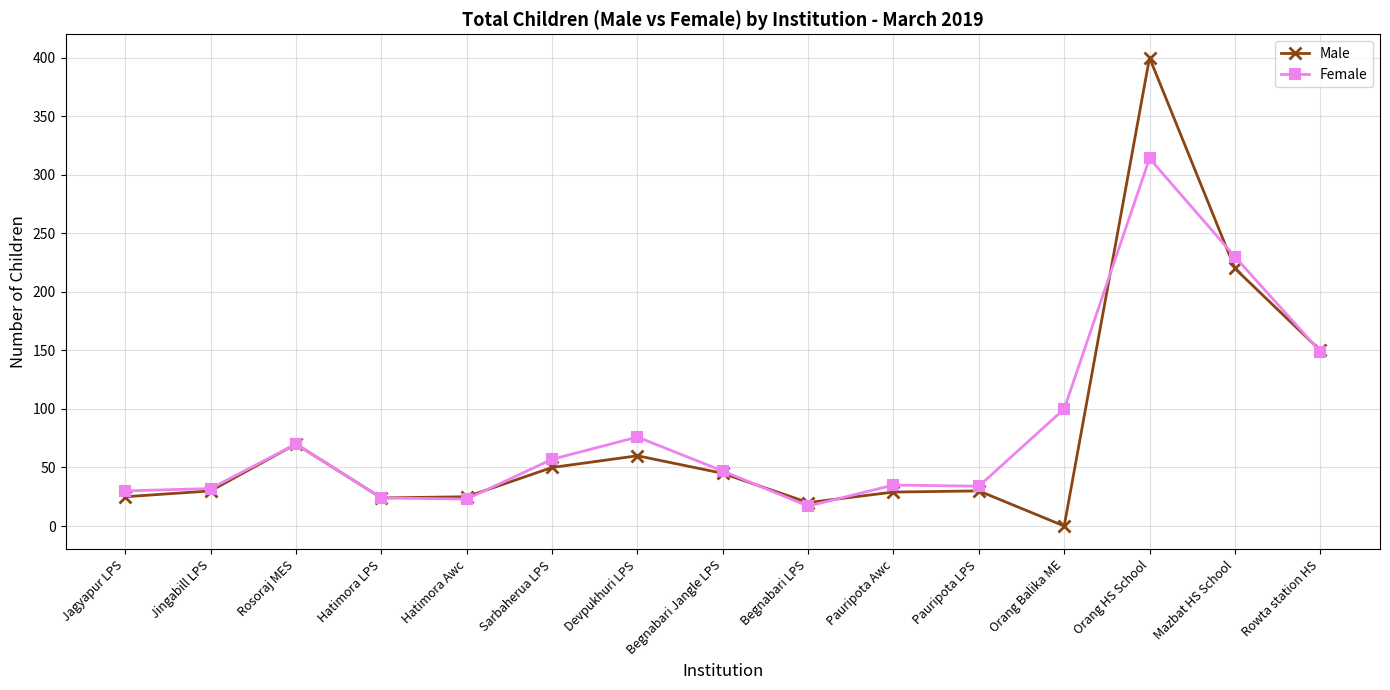

Is it true that Male equals 393 at Mazbat HS School?

False